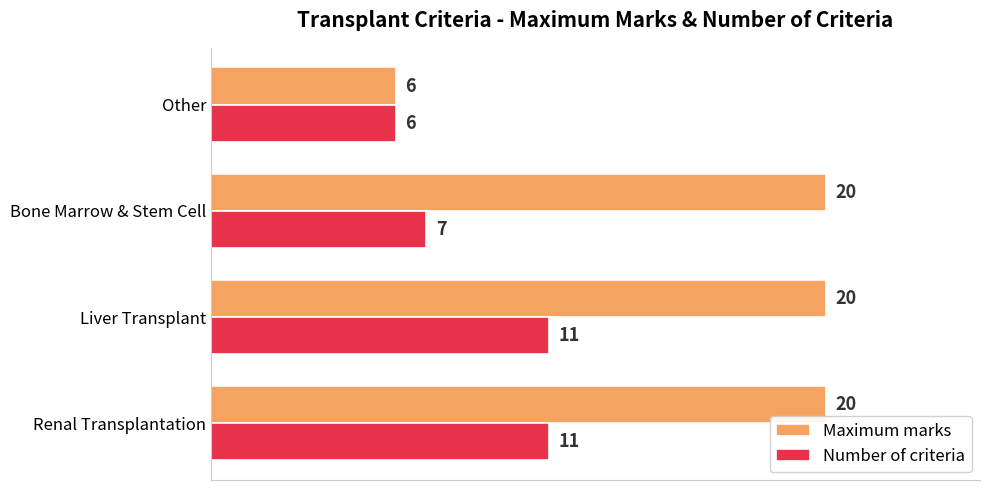

Rank the series by their average value, from highest to lowest.

Maximum marks, Number of criteria